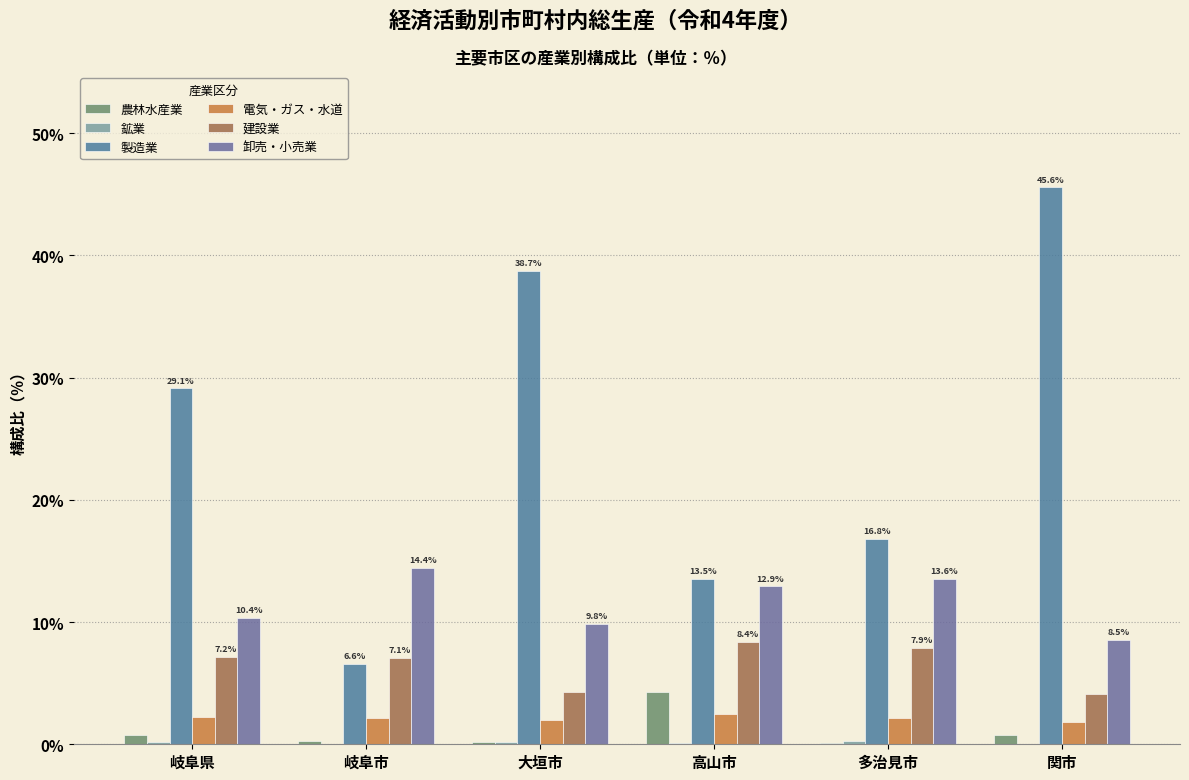

How many data points in 卸売・小売業 are above 12?

3